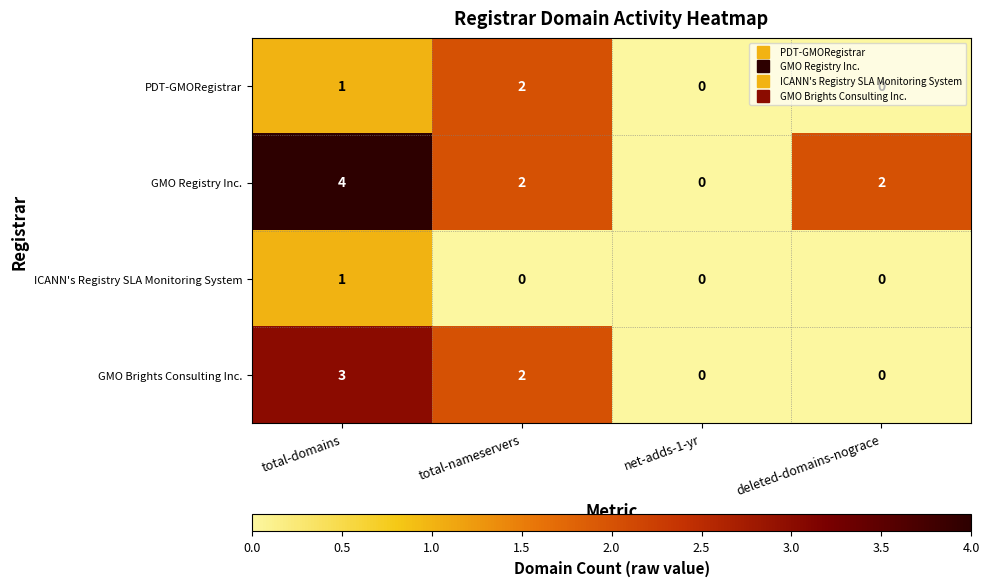

Which category has the highest value across all series?

total-domains